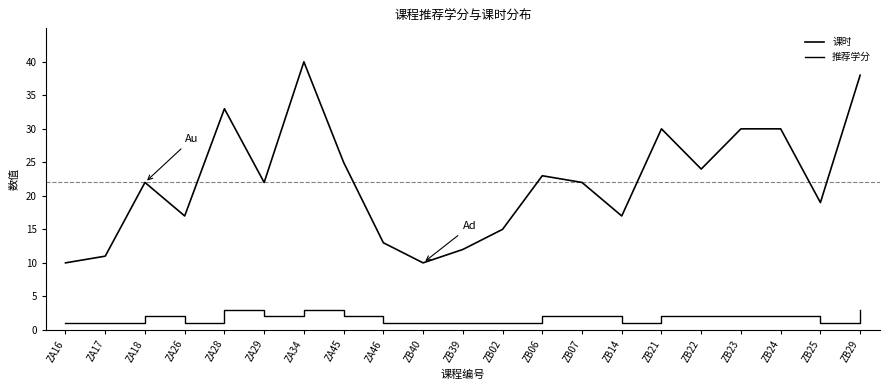

Which category has the lowest value in the 课时 series?

ZA16